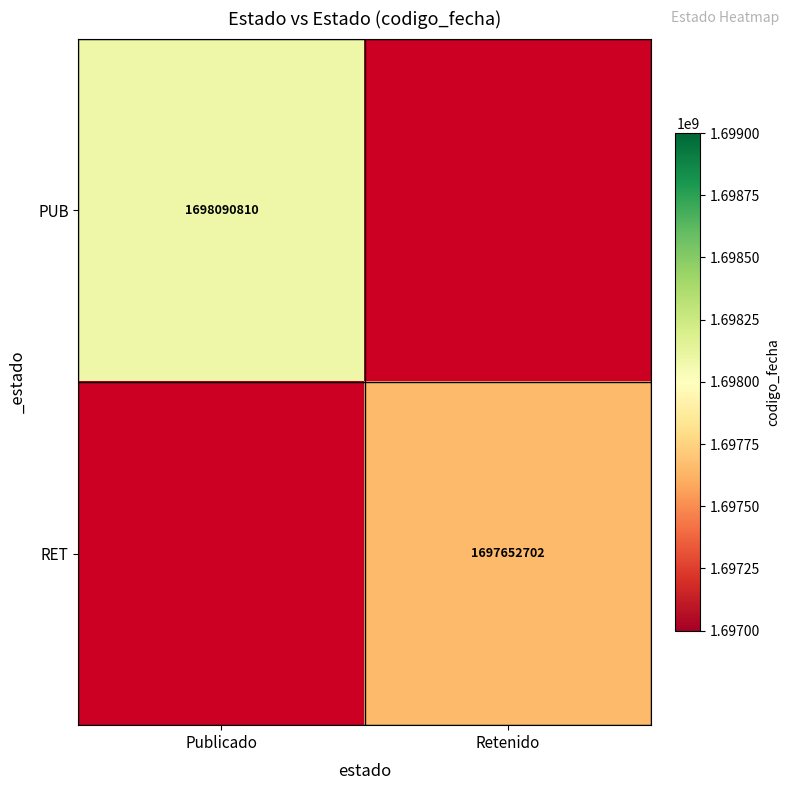

The PUB series shows 1698090810 at Publicado. True or false?

True